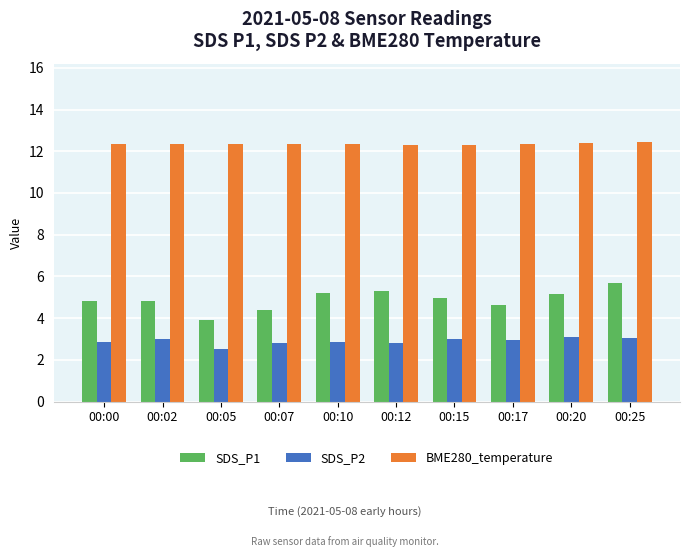

How many categories are shown in the chart?

10